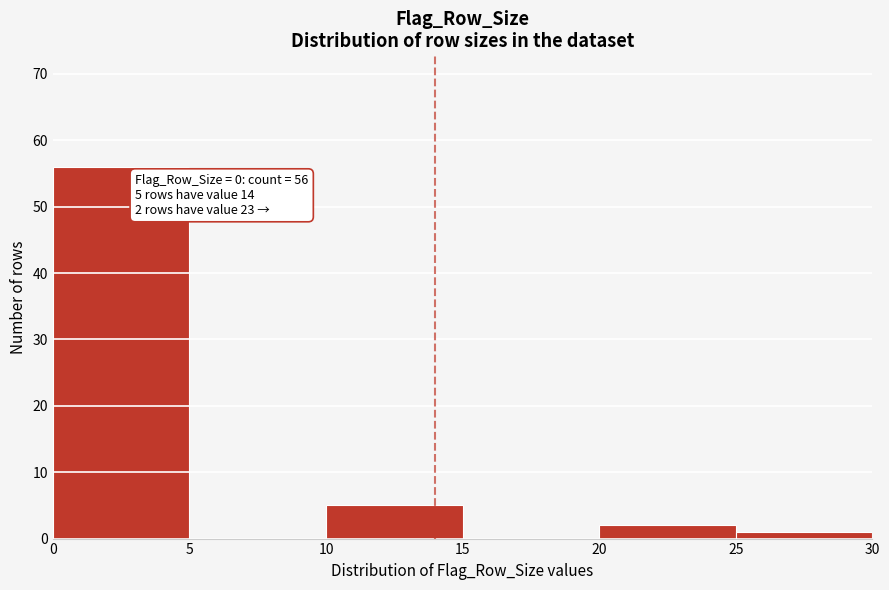

Which range on the x-axis has the tallest bar?

0 to 5